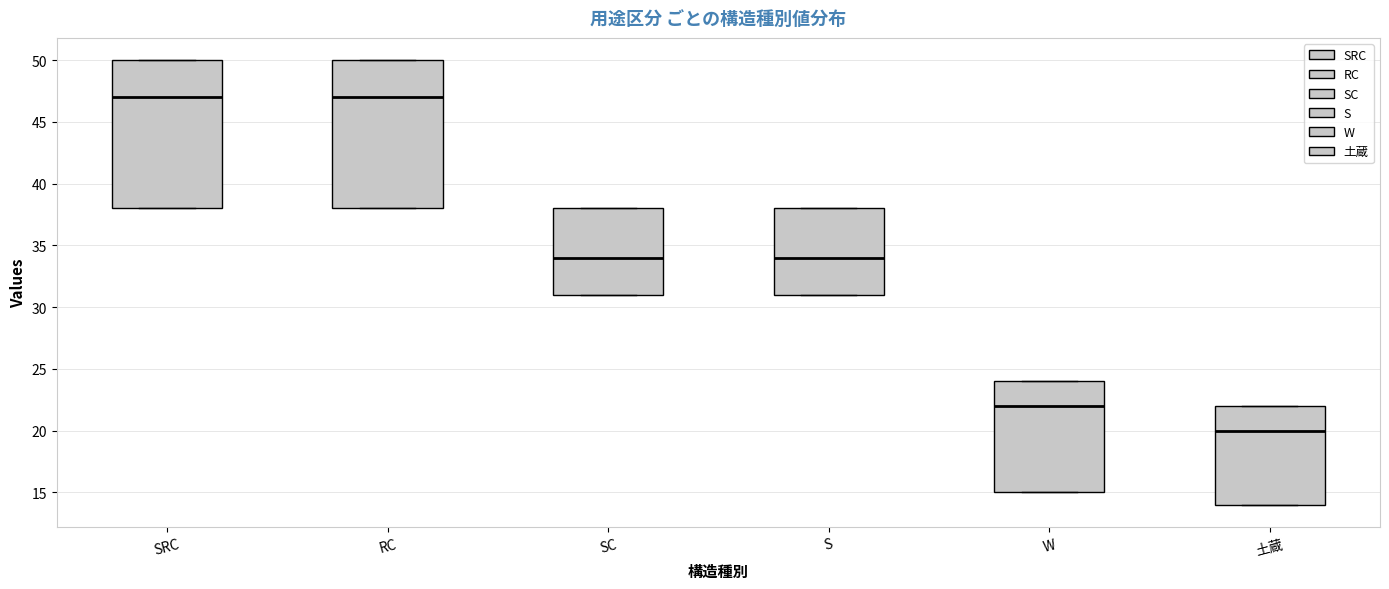

Reading left to right, read every box against the y-axis: the position of its median line, the range the box covers, and the ends of its whiskers. The values are not printed on the chart, so give them approximately, as read against the axis.

SRC: median 47, box 38 to 50, whiskers 38 to 50
RC: median 47, box 38 to 50, whiskers 38 to 50
SC: median 34, box 31 to 38, whiskers 31 to 38
S: median 34, box 31 to 38, whiskers 31 to 38
W: median 22, box 15 to 24, whiskers 15 to 24
土蔵: median 20, box 14 to 22, whiskers 14 to 22